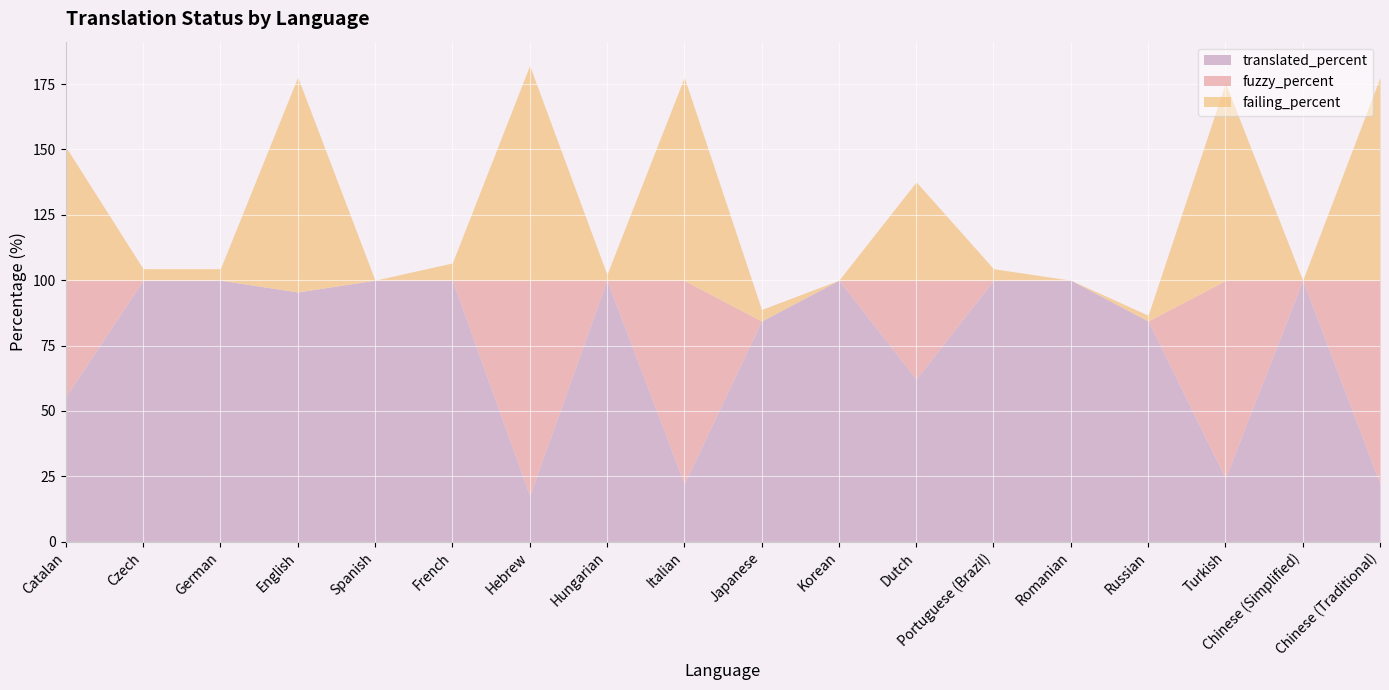

Between which two adjacent categories do fuzzy_percent and translated_percent first intersect?

French and Hebrew